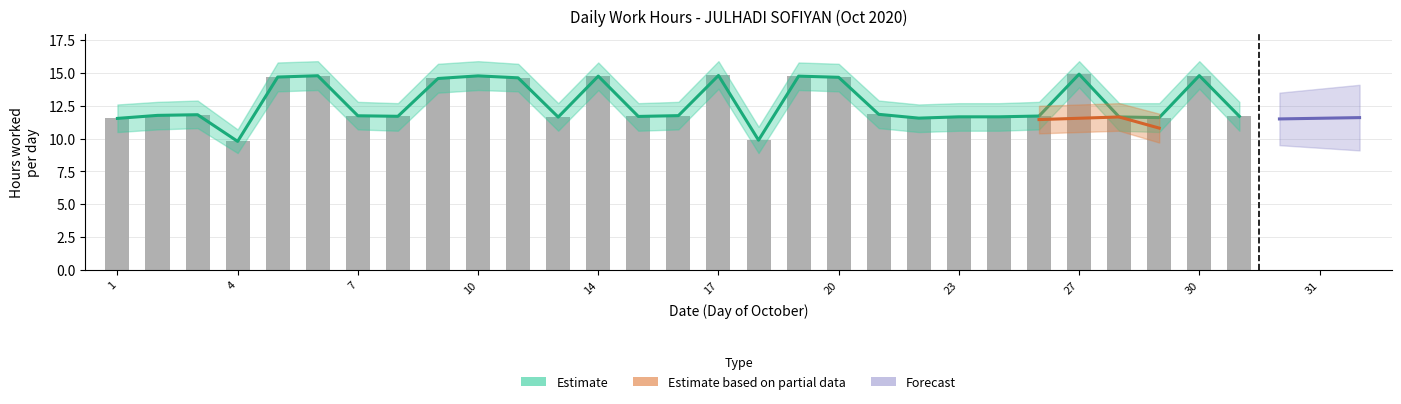

At which label is Daily Hours closest to 12?

21